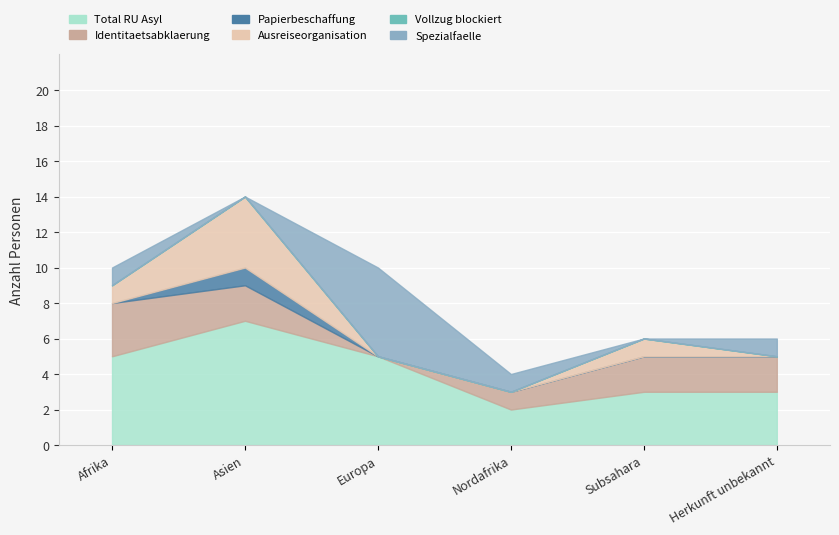

True or false: Identitaetsabklaerung and Total RU Asyl cross at least once.

False